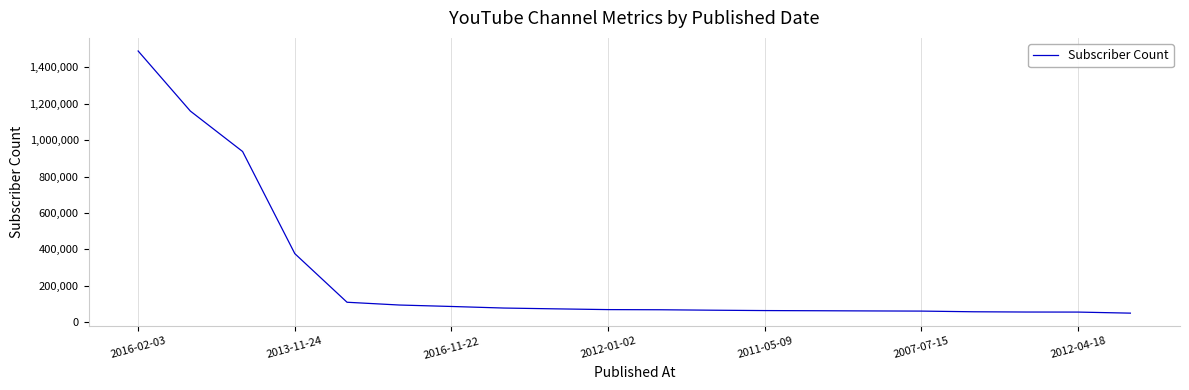

What is the maximum value shown in the chart?

1490000